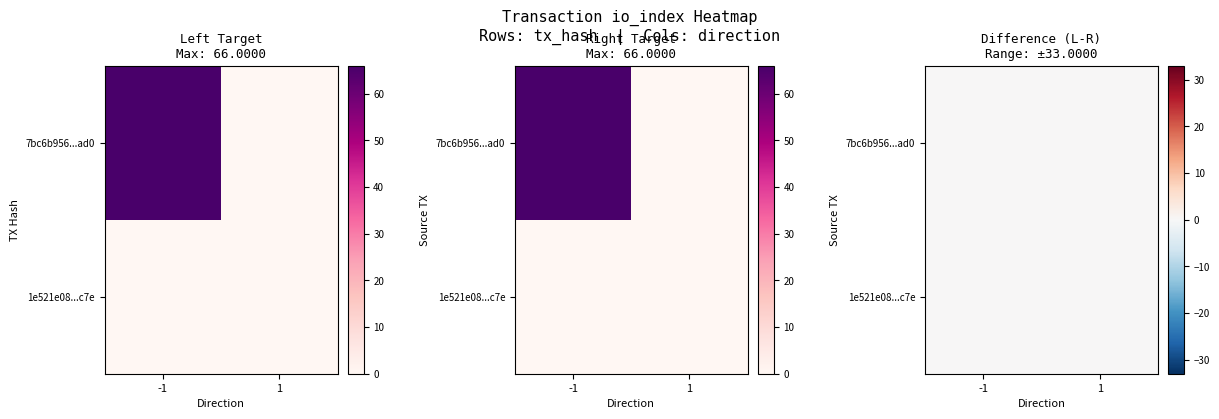

Is the value of 1e521e08959020ba8a6f6039e37293019262c7e at -1 greater than the value of 7bc6b956665f5ac3befac4108b0b61508091ad0 at 1?

No